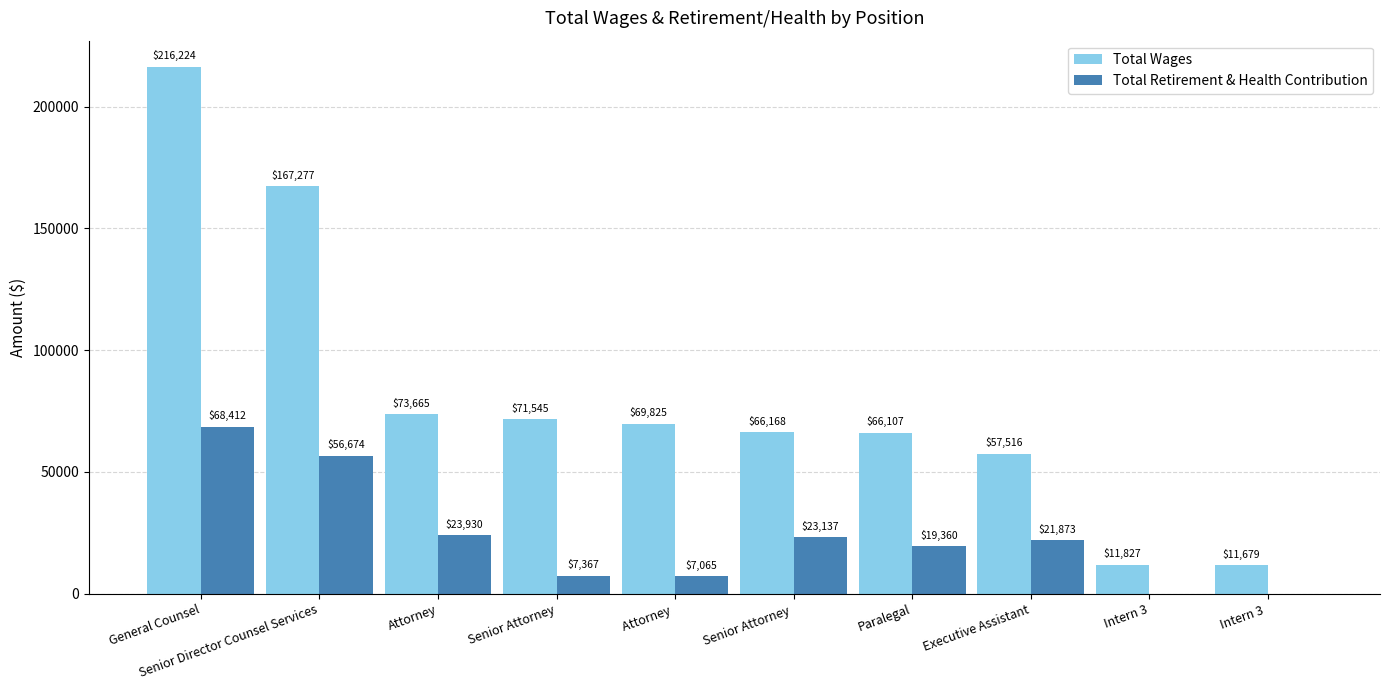

At which category is the sum across all series the highest?

General Counsel